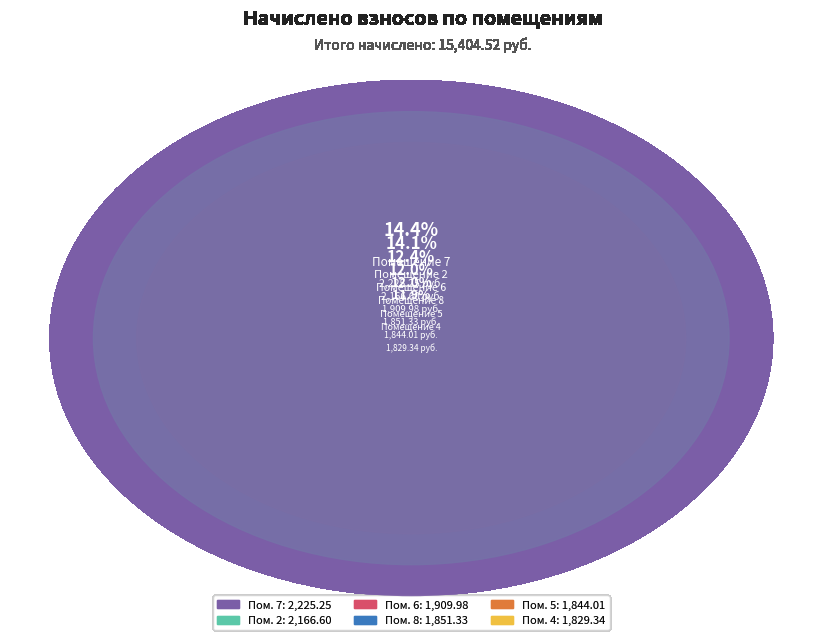

Count the number of slices in the pie.

8